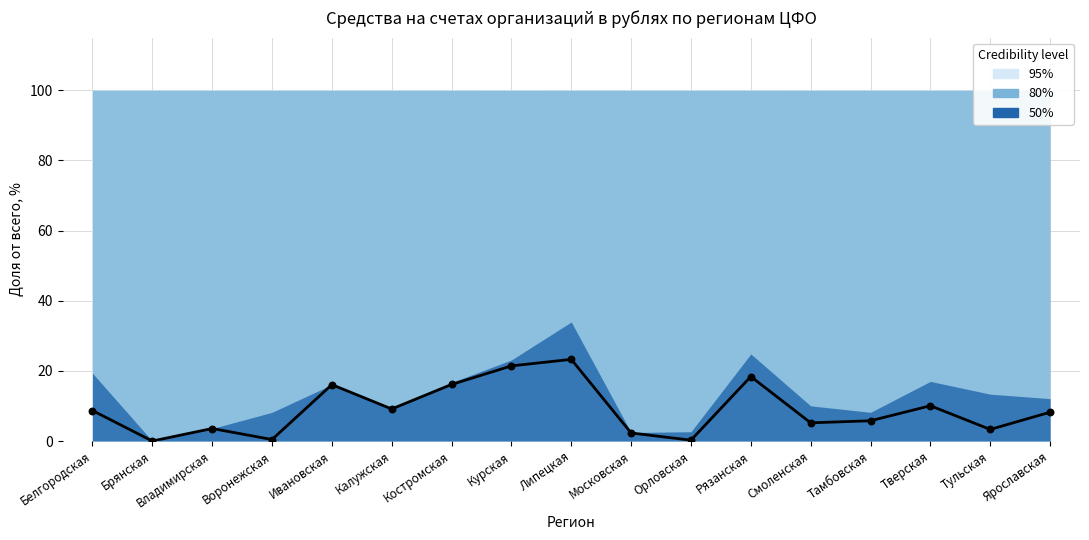

Between Тульская and Костромская, which is larger?

Костромская